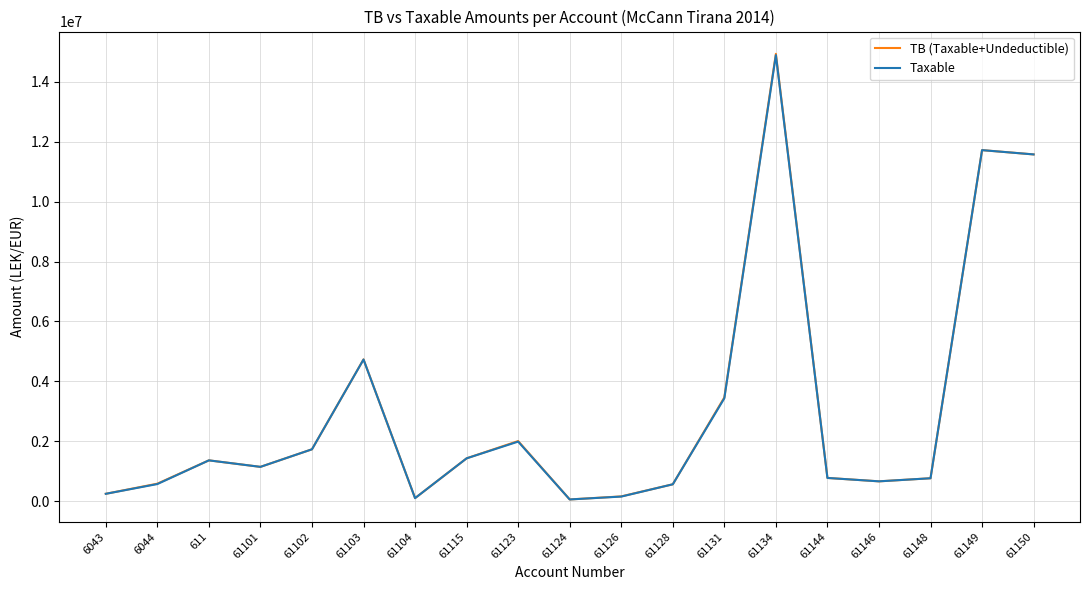

How many values in the TB (Taxable+Undeductible) series exceed 1149043?

10